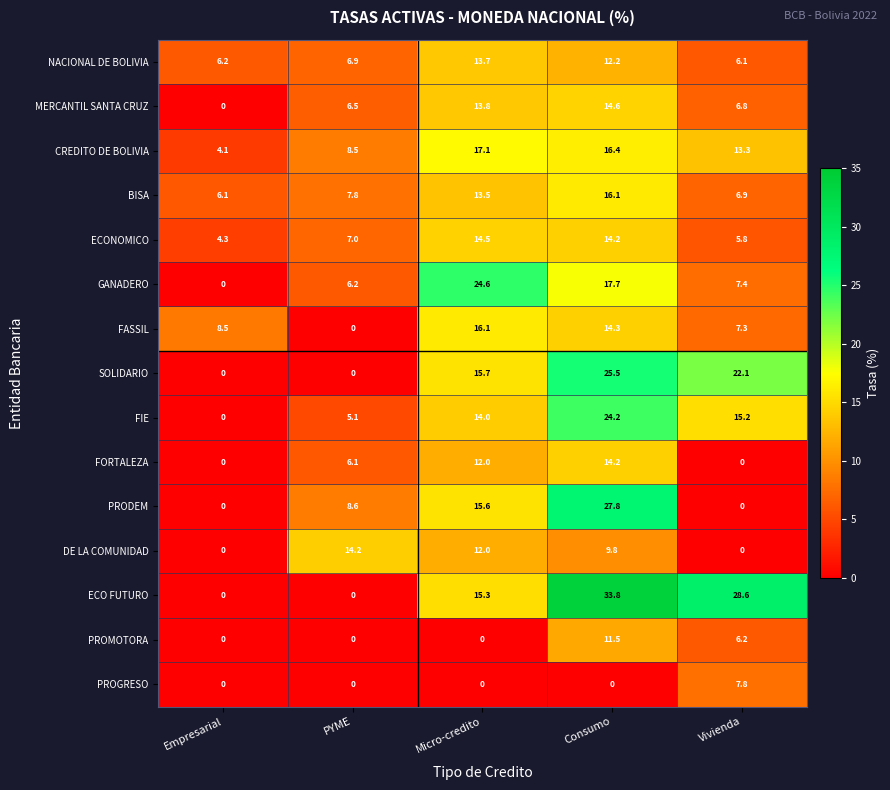

What is the difference between the second highest and second lowest values in the NACIONAL DE BOLIVIA series?

6.0